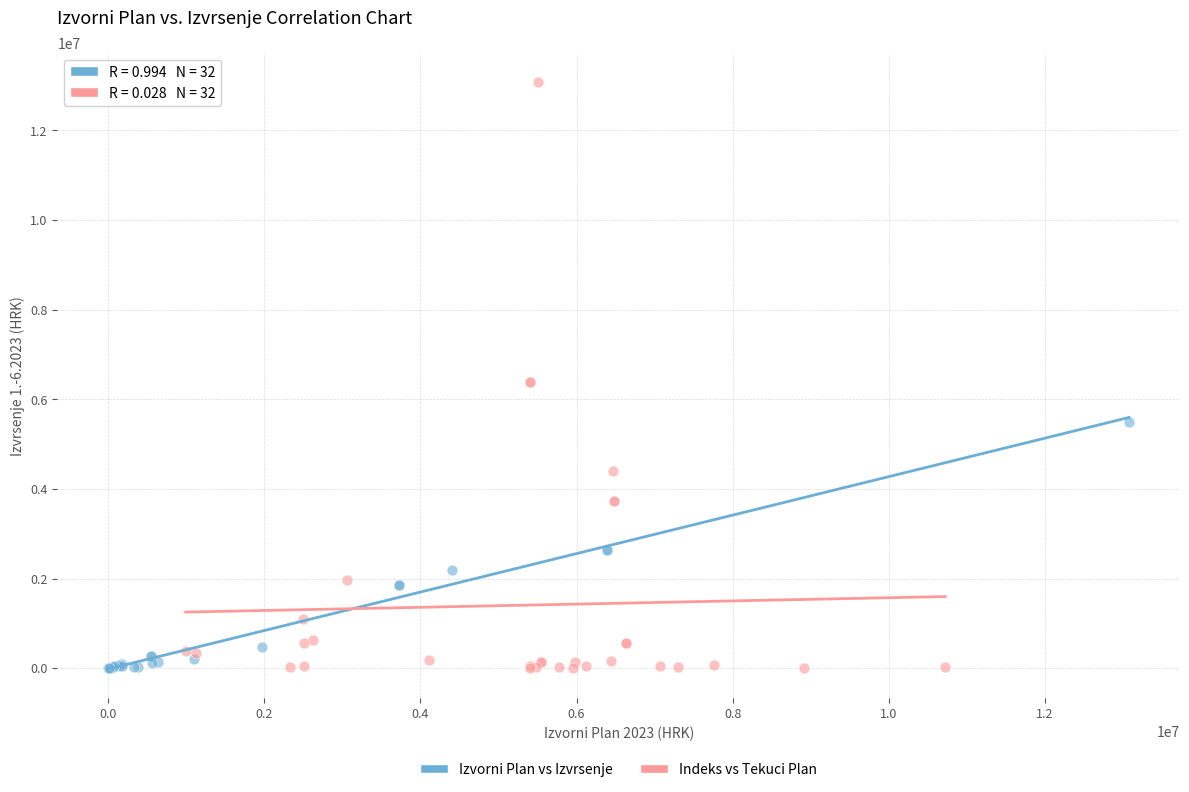

Which series has the largest Y range (max minus min)?

Indeks vs Tekuci Plan